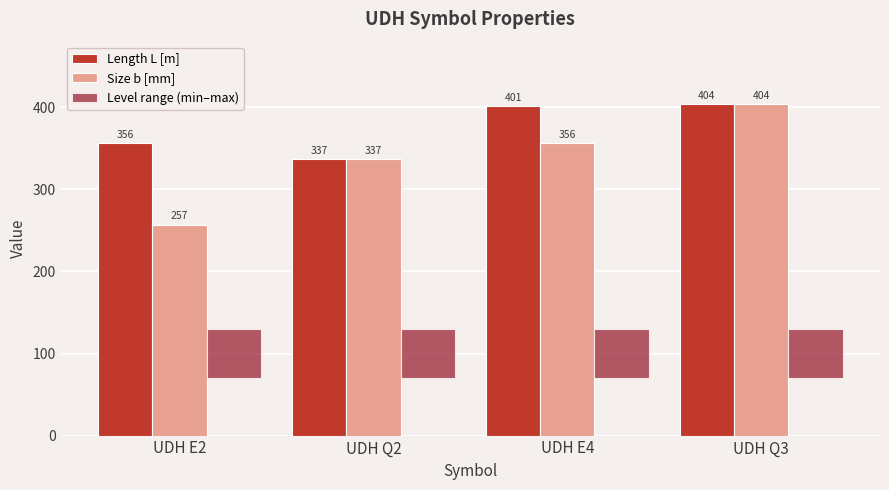

What is the maximum value shown in the chart?

404